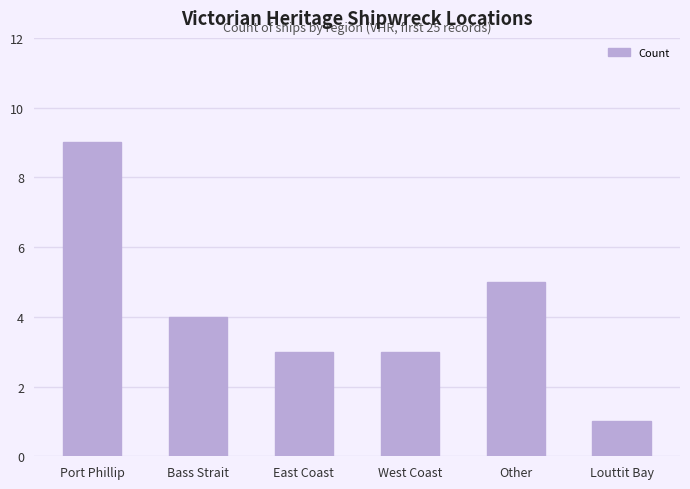

Reading right to left, extract all data points from this chart.

1	5	3	3	4	9